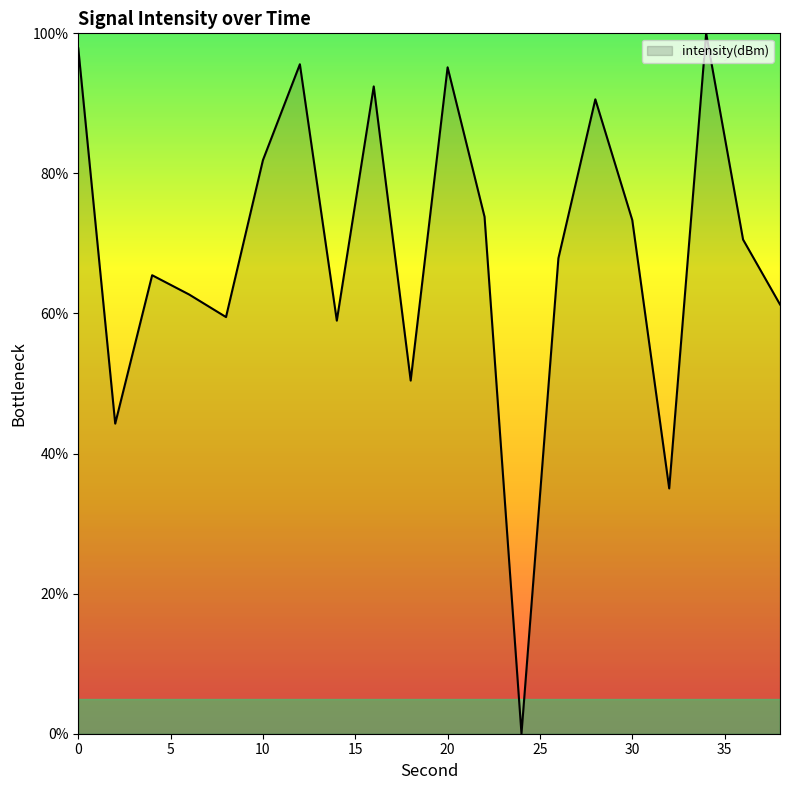

What is the greatest value displayed?

100.0